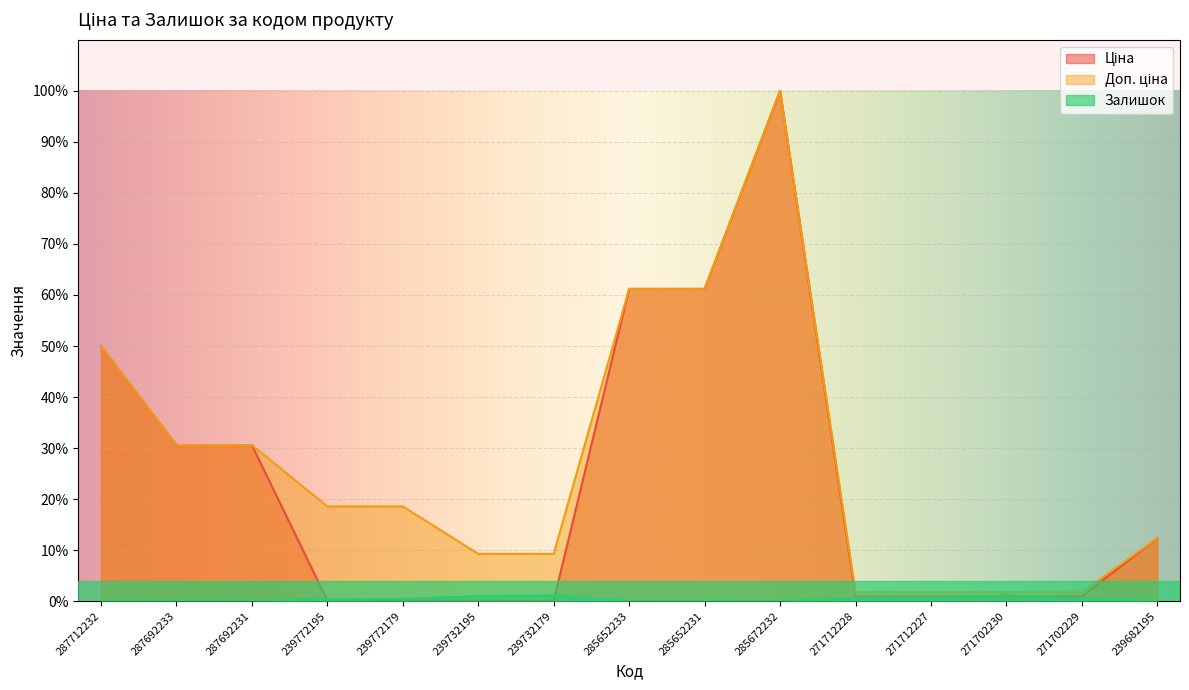

What is the label of the 6th point from the right?

285672232